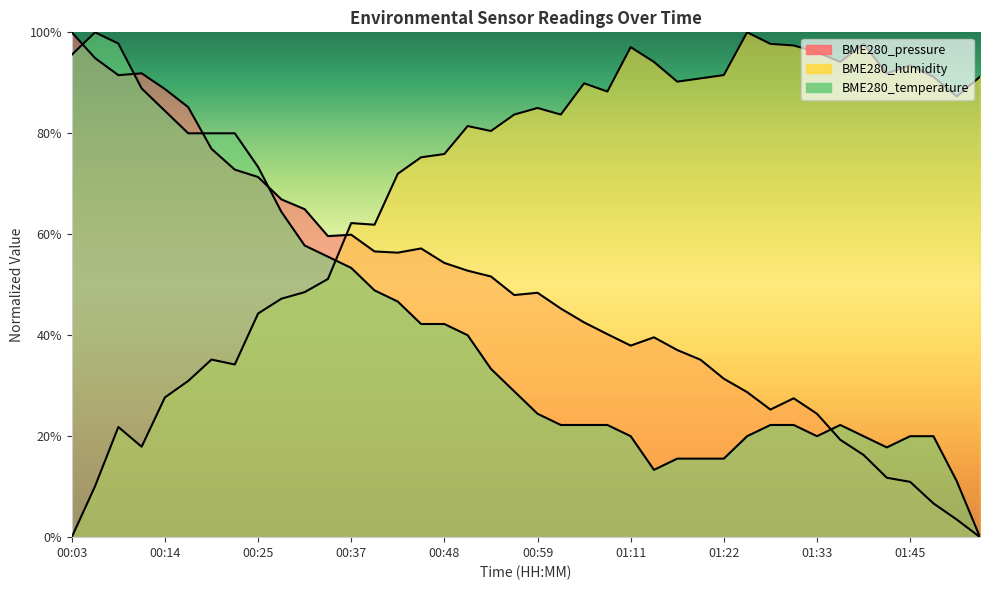

What is the total value across all series at 01:36?

135.6